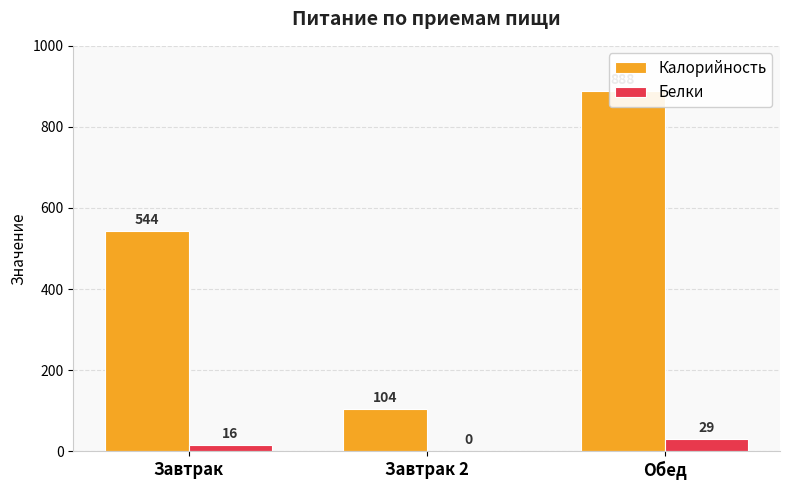

How many series are shown in this chart?

2